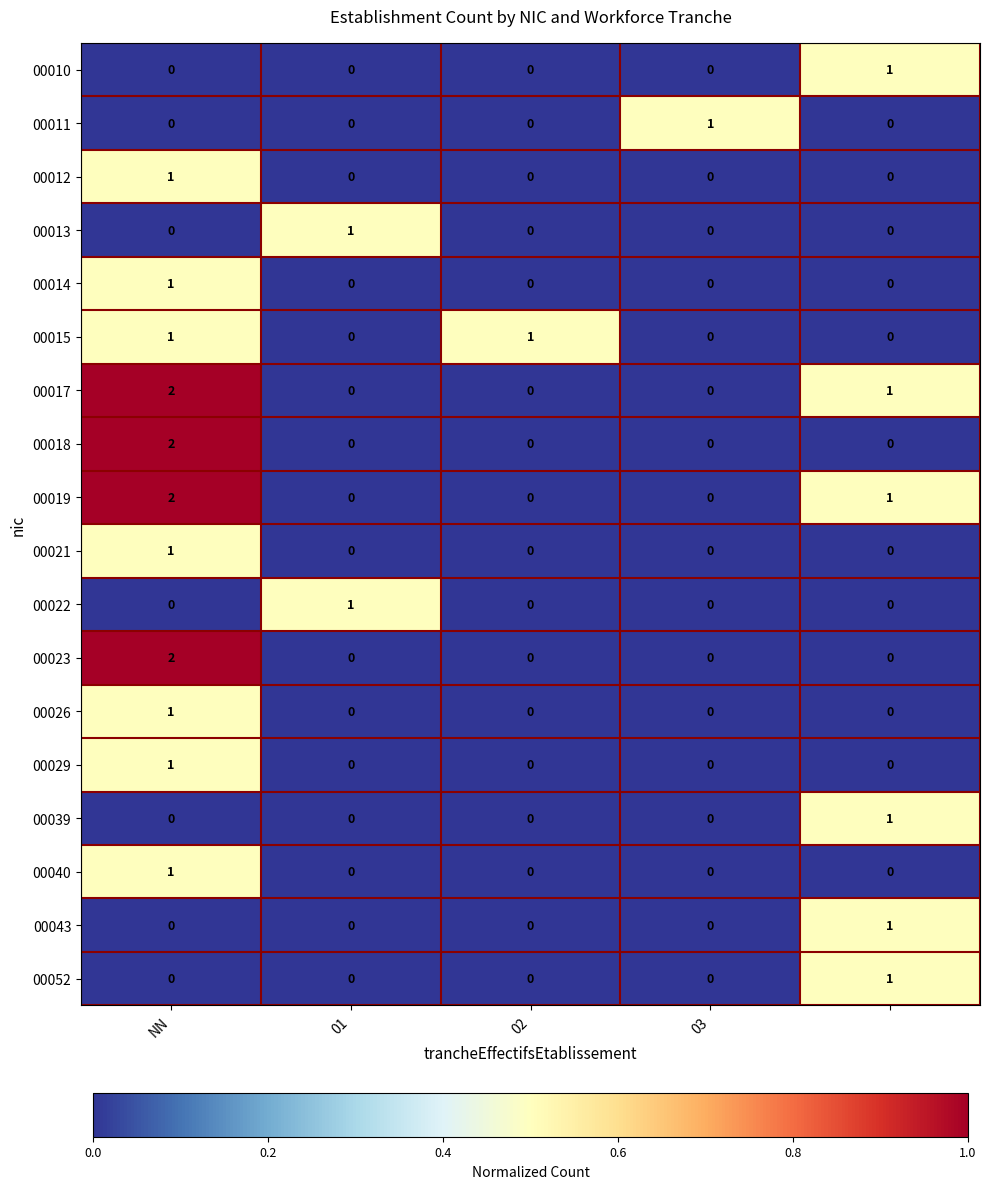

Count the number of categories in the chart.

5